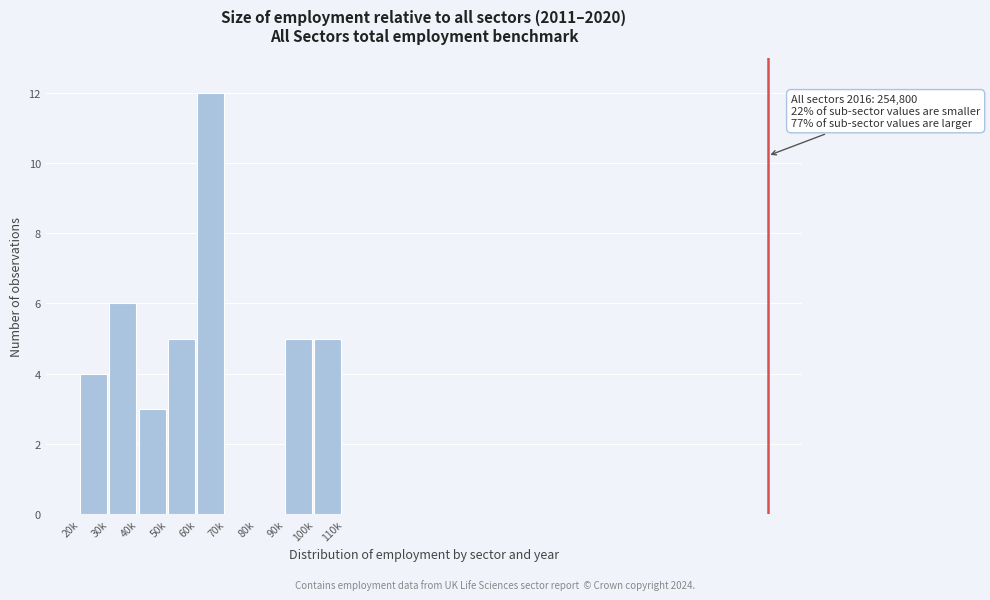

Reading right to left, what are all the values shown in this chart?

100k=5	90k=5	80k=0	70k=0	60k=12	50k=5	40k=3	30k=6	20k=4